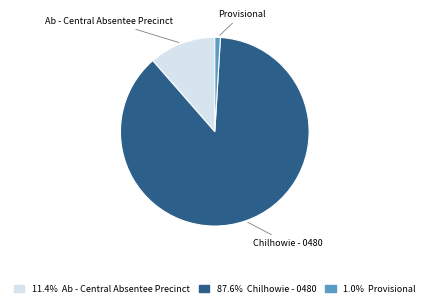

Rank the categories by value from highest to lowest.

Chilhowie - 0480, Ab - Central Absentee Precinct, Provisional